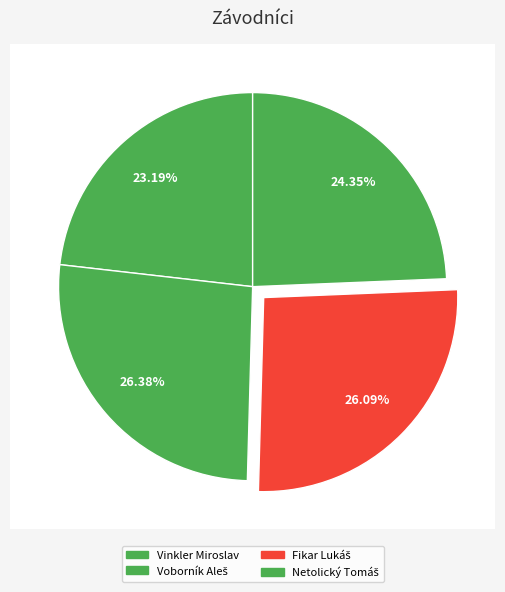

Which slice is the largest?

Voborník Aleš